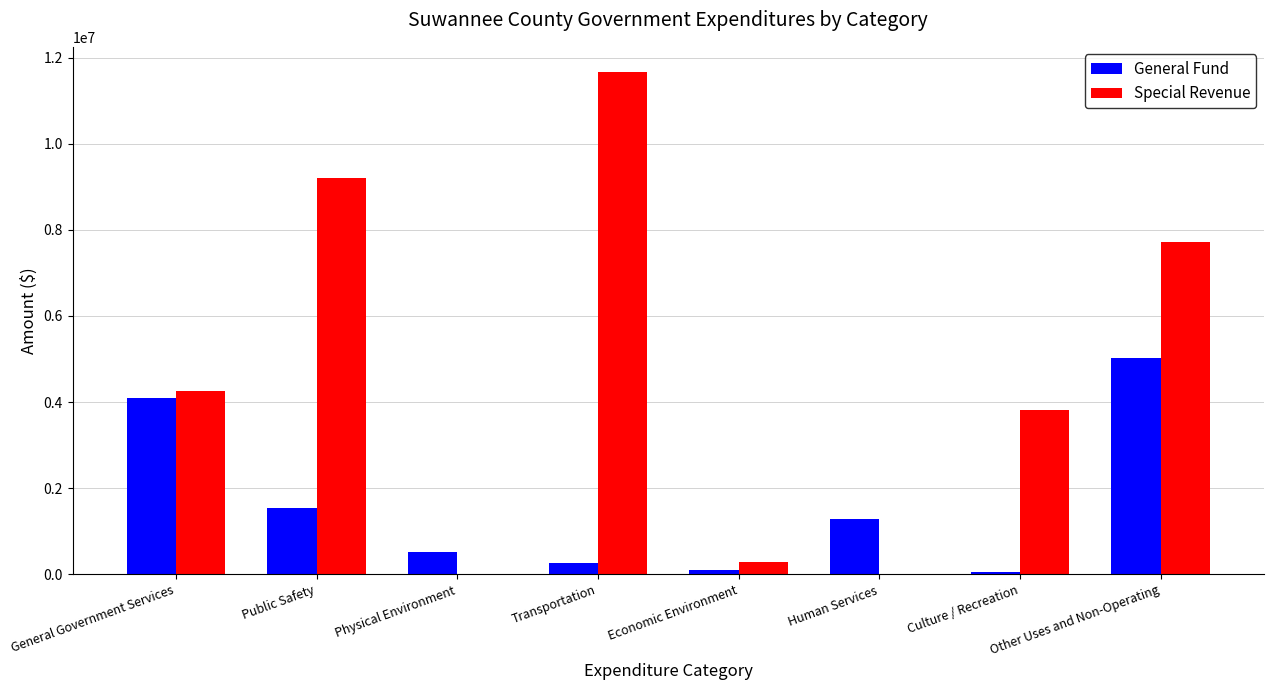

What is the sum of the General Fund values at Physical Environment and Economic Environment?

617373